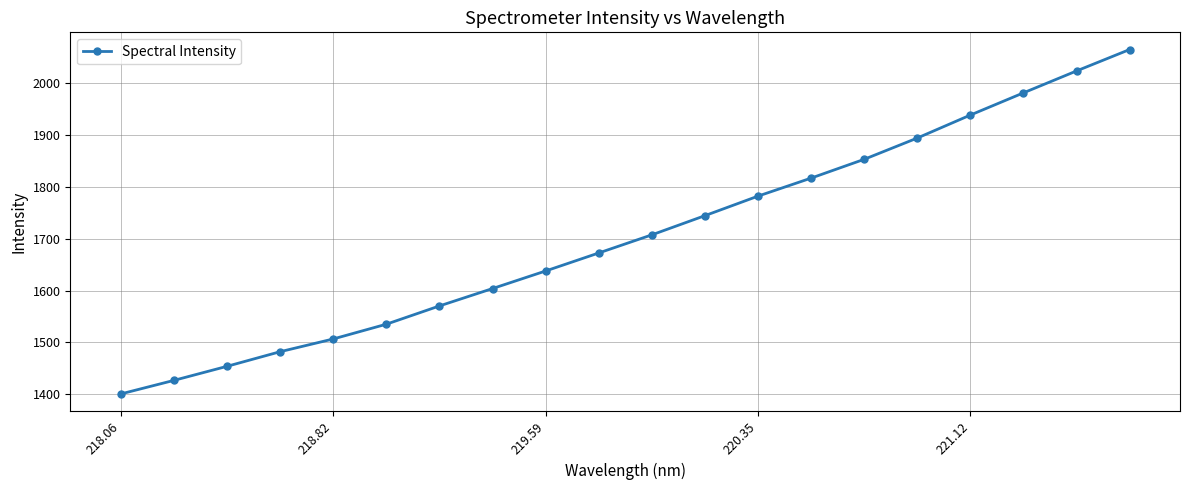

How many lines are shown in the chart?

1